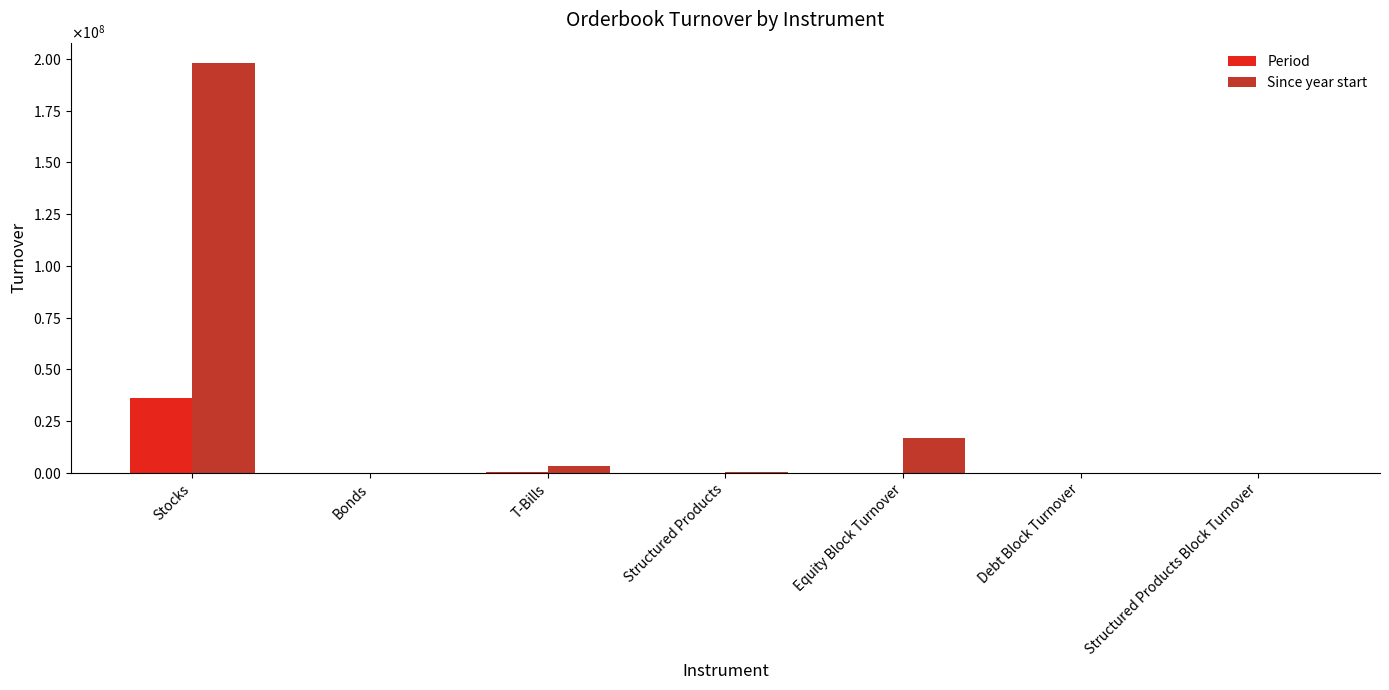

What are all the series names shown in the legend?

Period, Since year start